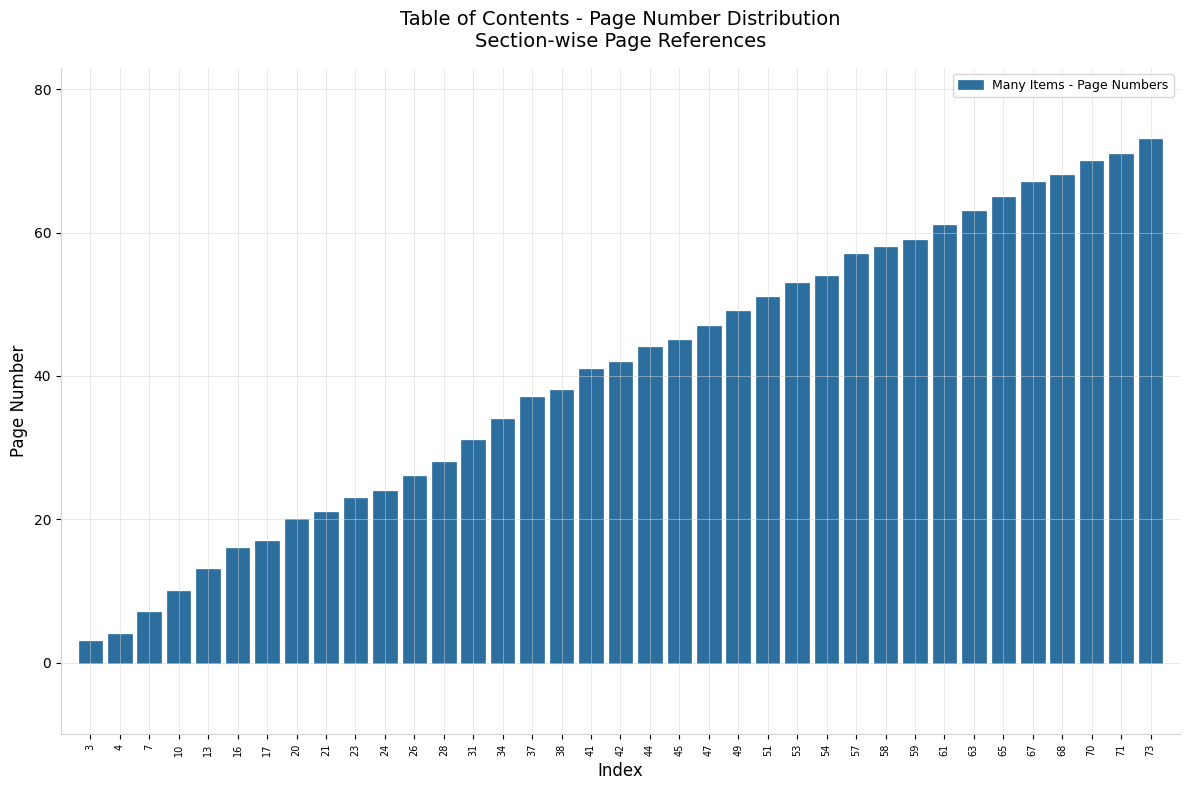

What is the change in value from 28 to 41?

+13